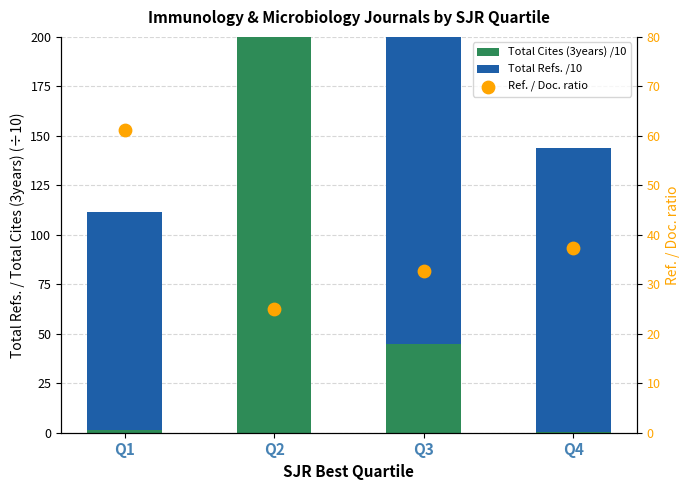

What are all the series names shown in the legend?

Total Cites (3years) /10, Total Refs. /10, Ref. / Doc. ratio